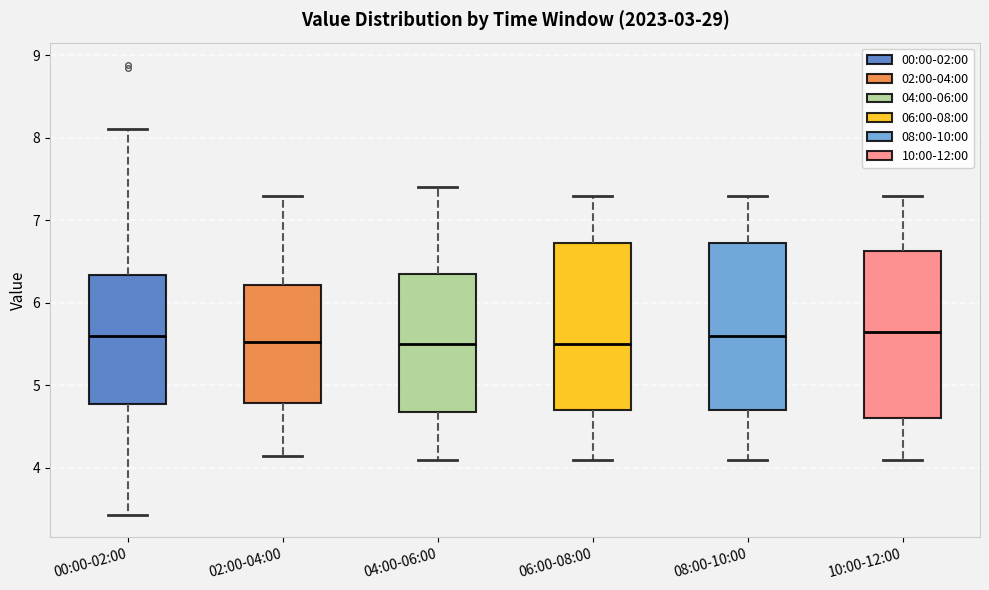

Reading left to right, transcribe this box plot: for each box, give where its median line is, the range the box spans, and where its two whiskers end, as read against the y-axis. The values are not printed on the chart, so give them approximately, as read against the axis.

00:00-02:00: median 5.6, box 4.8 to 6.3, whiskers 3.4 to 8.1
02:00-04:00: median 5.5, box 4.8 to 6.2, whiskers 4.2 to 7.3
04:00-06:00: median 5.5, box 4.7 to 6.4, whiskers 4.1 to 7.4
06:00-08:00: median 5.5, box 4.7 to 6.7, whiskers 4.1 to 7.3
08:00-10:00: median 5.6, box 4.7 to 6.7, whiskers 4.1 to 7.3
10:00-12:00: median 5.7, box 4.6 to 6.6, whiskers 4.1 to 7.3